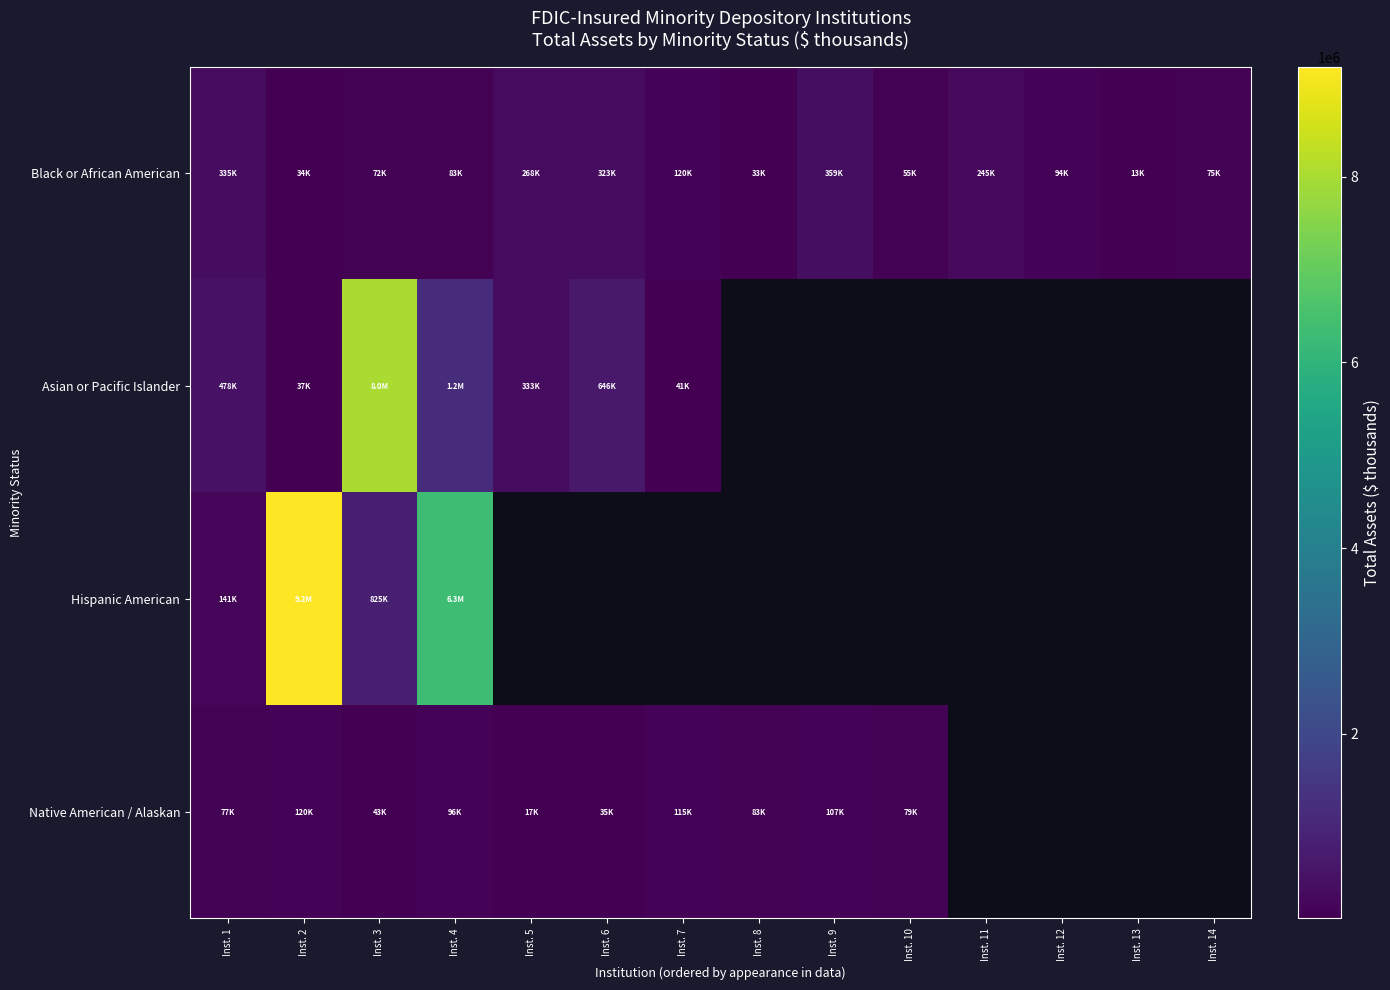

What is the difference between the Black or African American values at Inst. 9 and Inst. 13?

345955.0